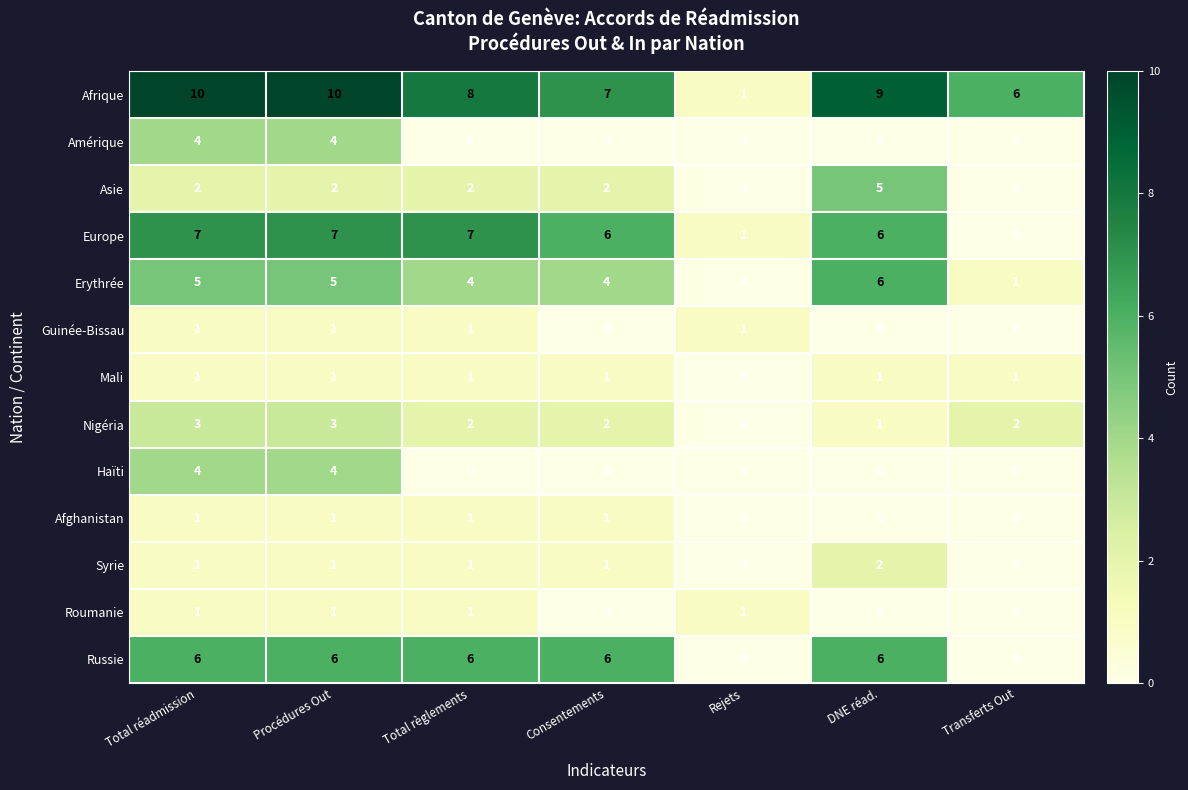

At which label does Afrique reach its minimum?

Rejets